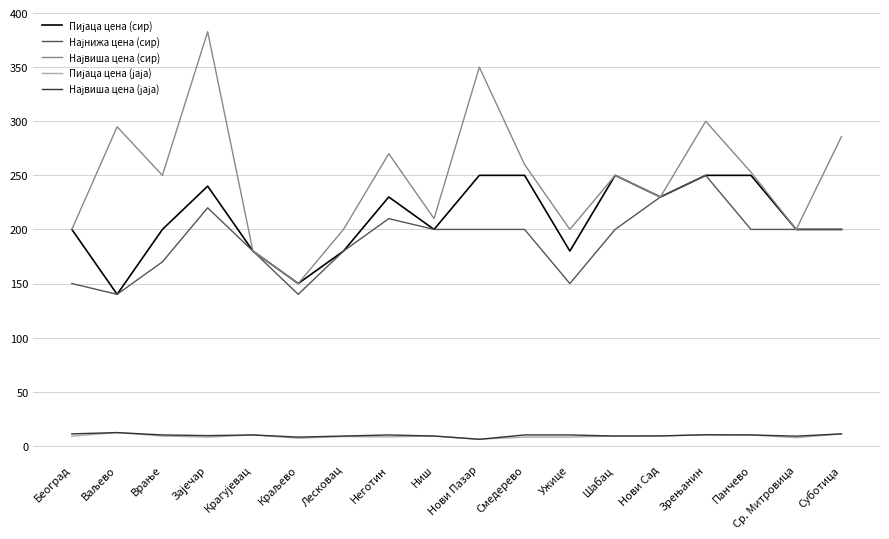

What position from the right is Ужице?

7